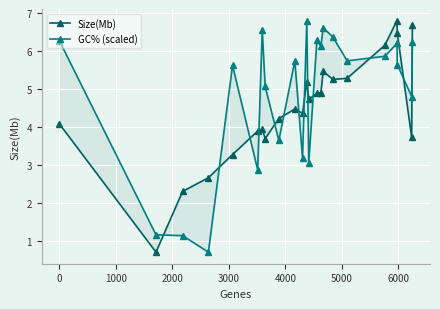

The value of GC% (scaled) at 20 is 3.8. True or false?

False